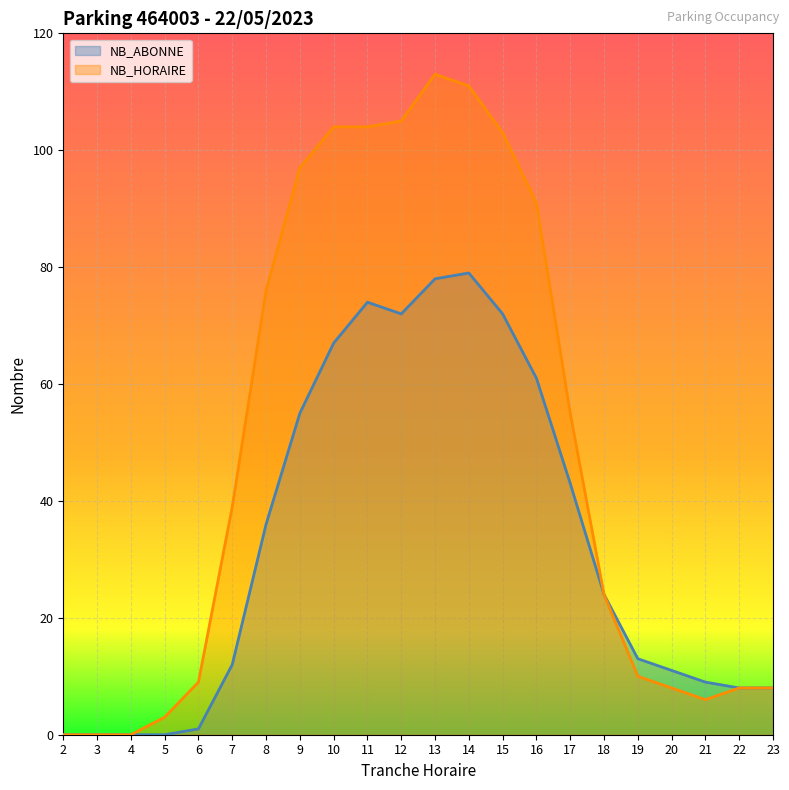

True or false: NB_ABONNE has a value of 36 at 8.

True